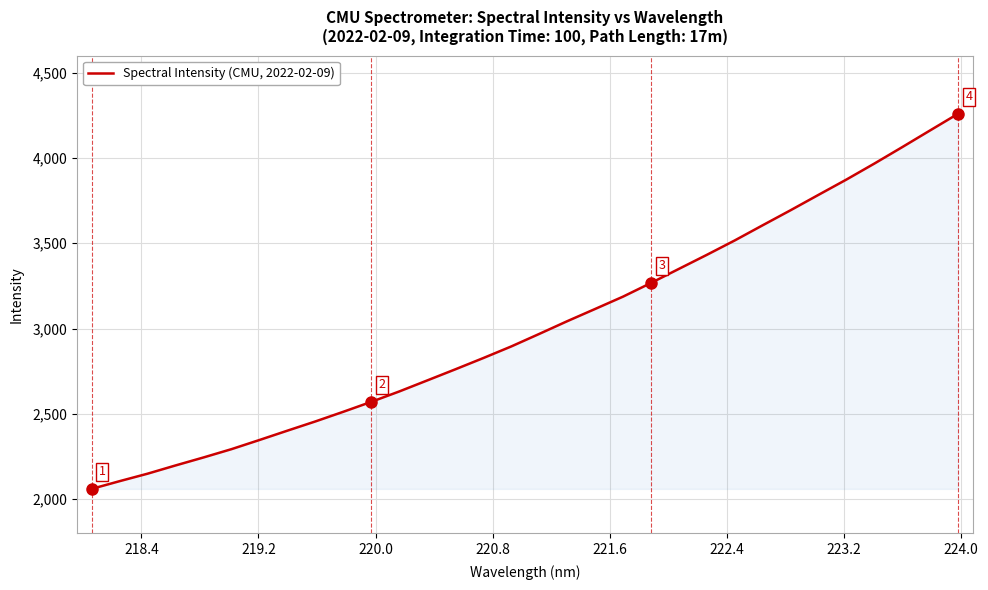

What is the difference between the maximum and minimum values?

2200.0